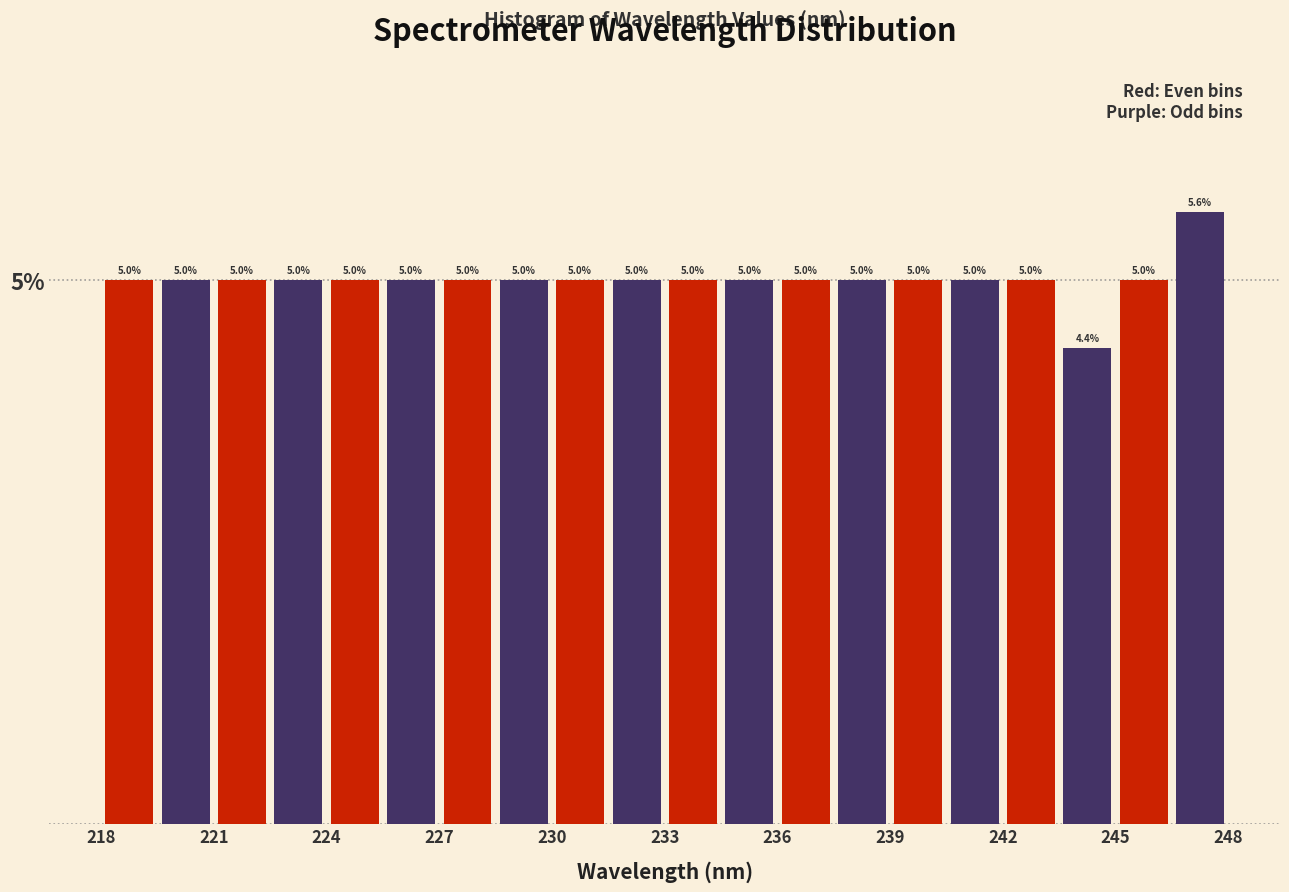

Read against the x-axis, roughly where is the centre of the tallest bar?

247.5